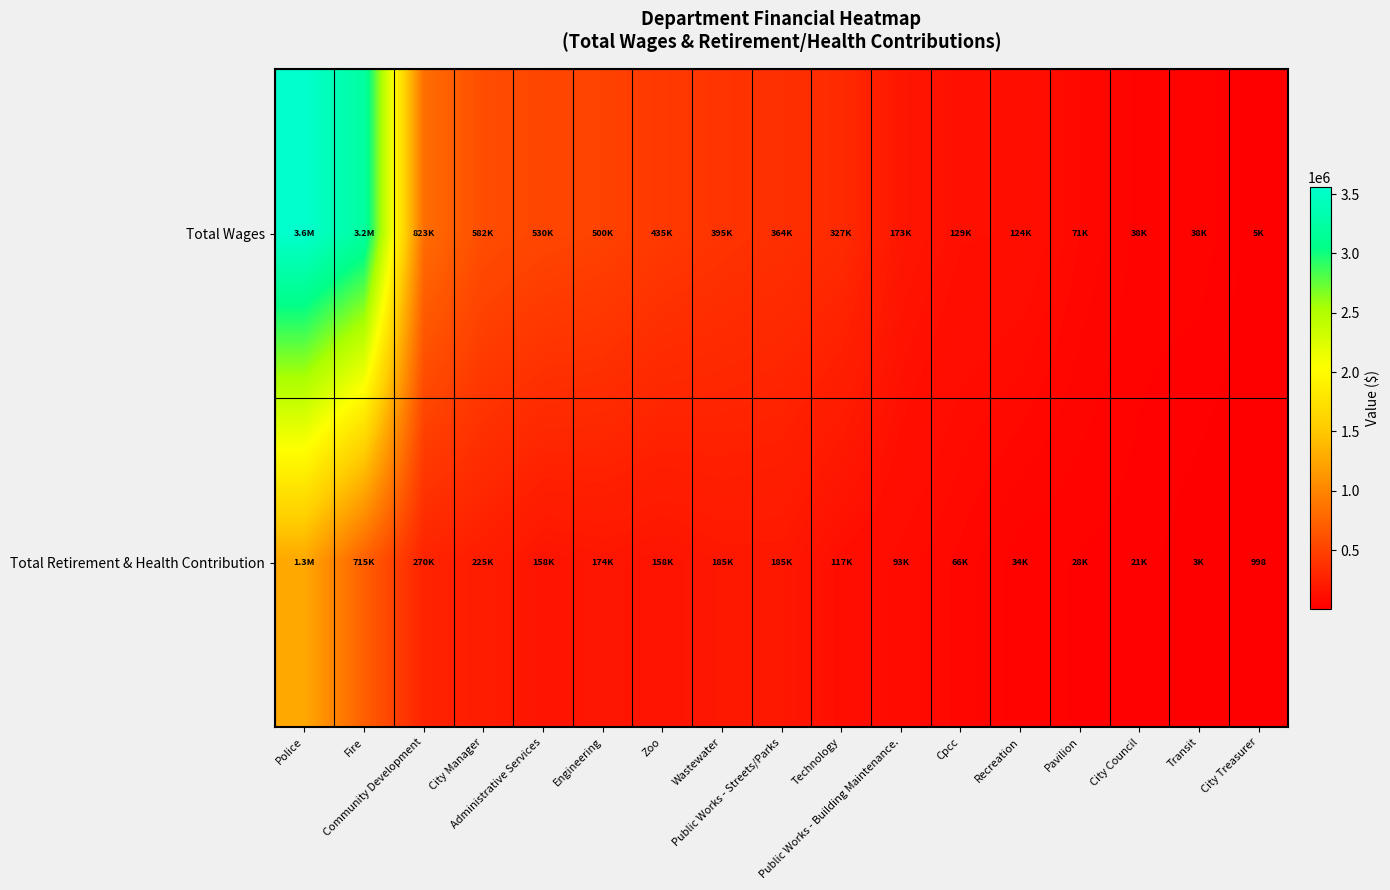

Where does the Total Wages series first go above 363666?

Police